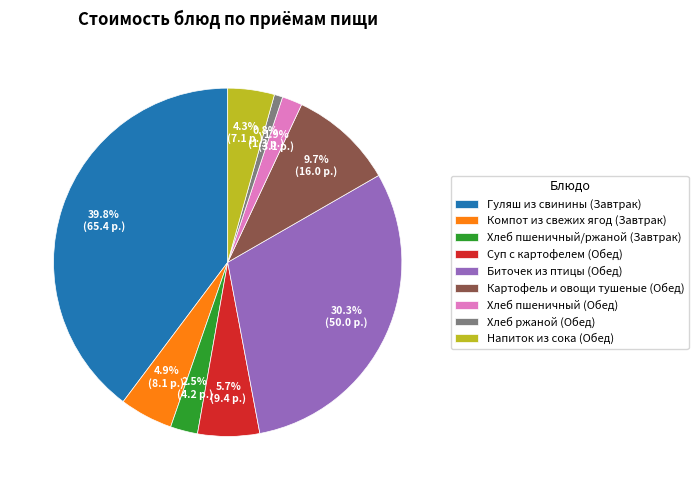

Count the number of slices in the pie.

9